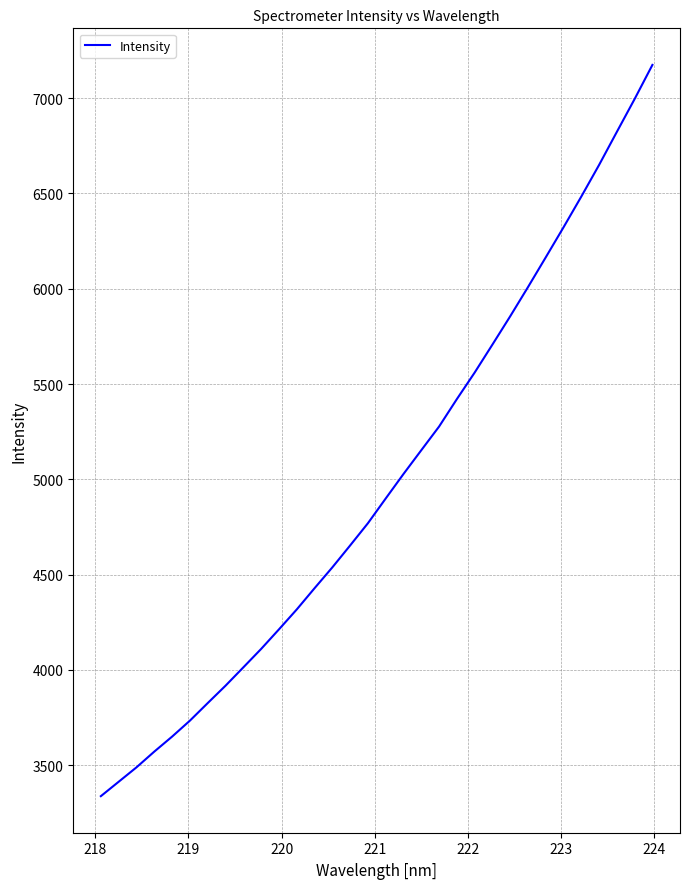

What is the minimum value shown in the chart?

3337.1